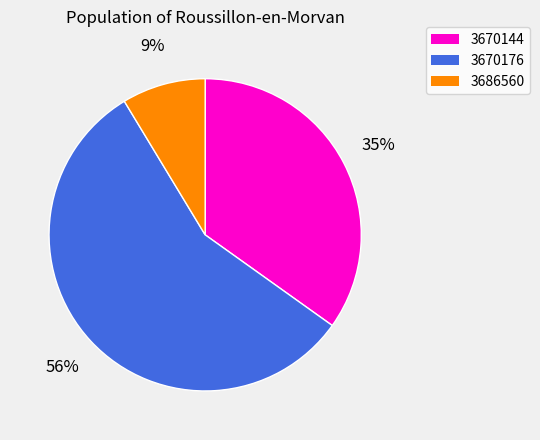

Does any single category account for the majority?

Yes